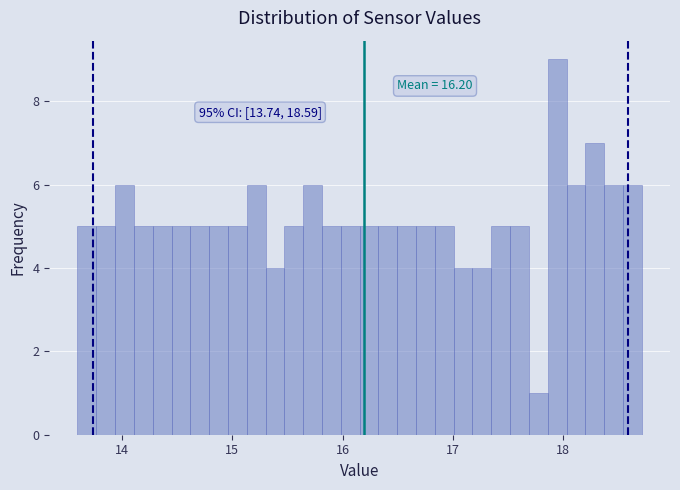

Around what value on the x-axis is the tallest bar? Give the approximate position of its centre, as read against the axis.

17.9